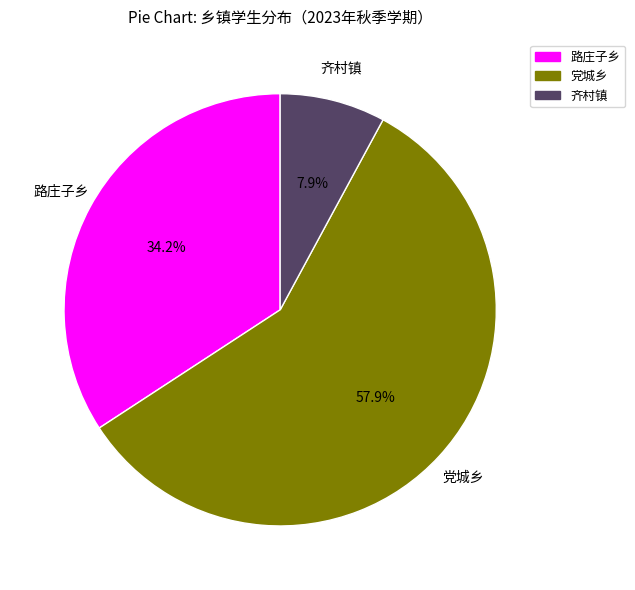

Which slice represents more than half of the pie?

党城乡